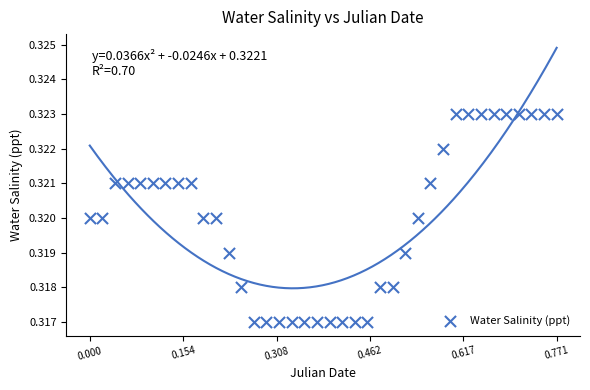

What is the range of X values (max minus min)?

0.8